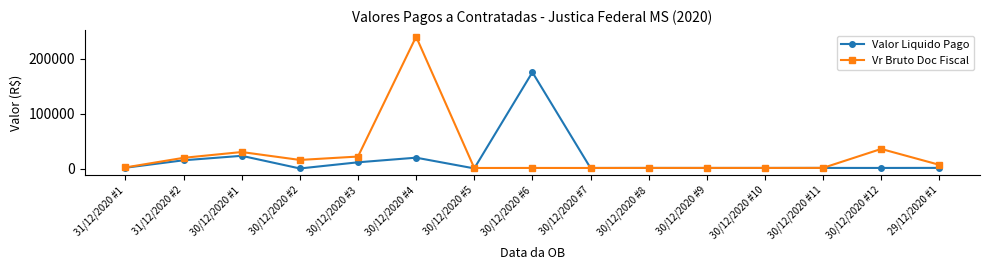

Which series has the largest total across all categories?

Vr Bruto Doc Fiscal